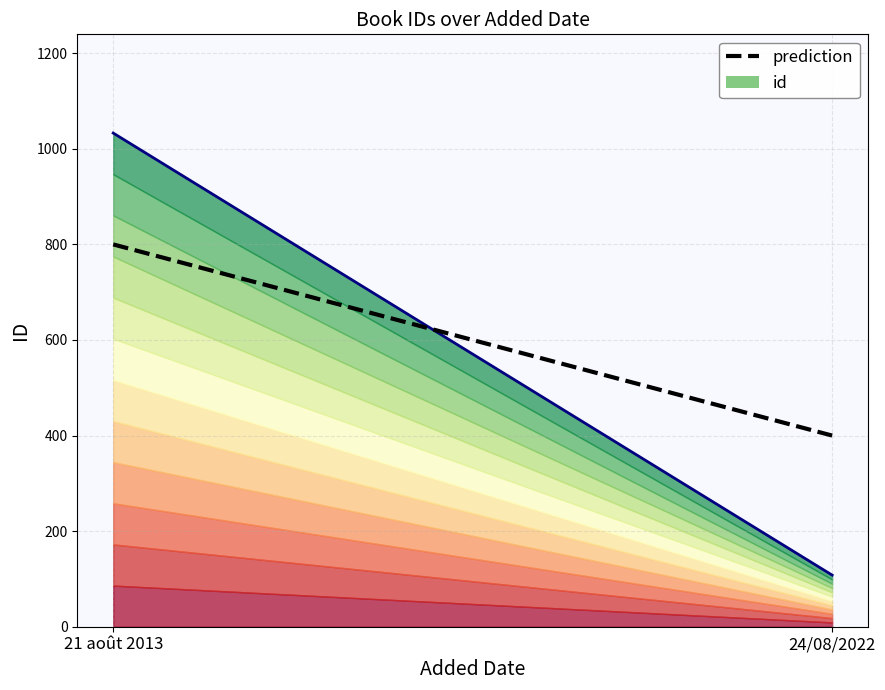

What is the difference between the maximum and minimum values?

400